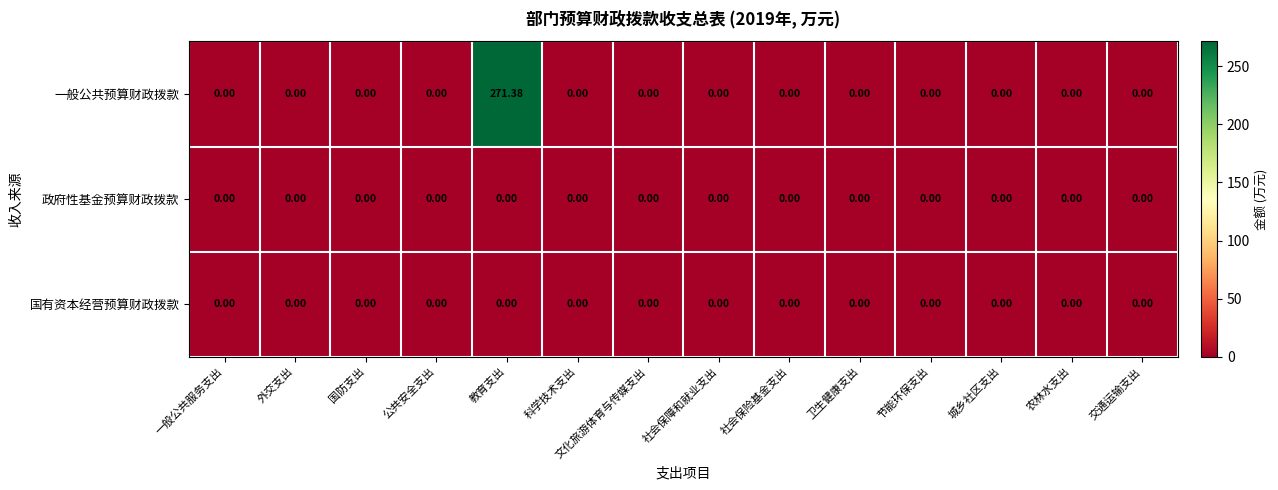

Which series has the largest range (max minus min)?

一般公共预算财政拨款